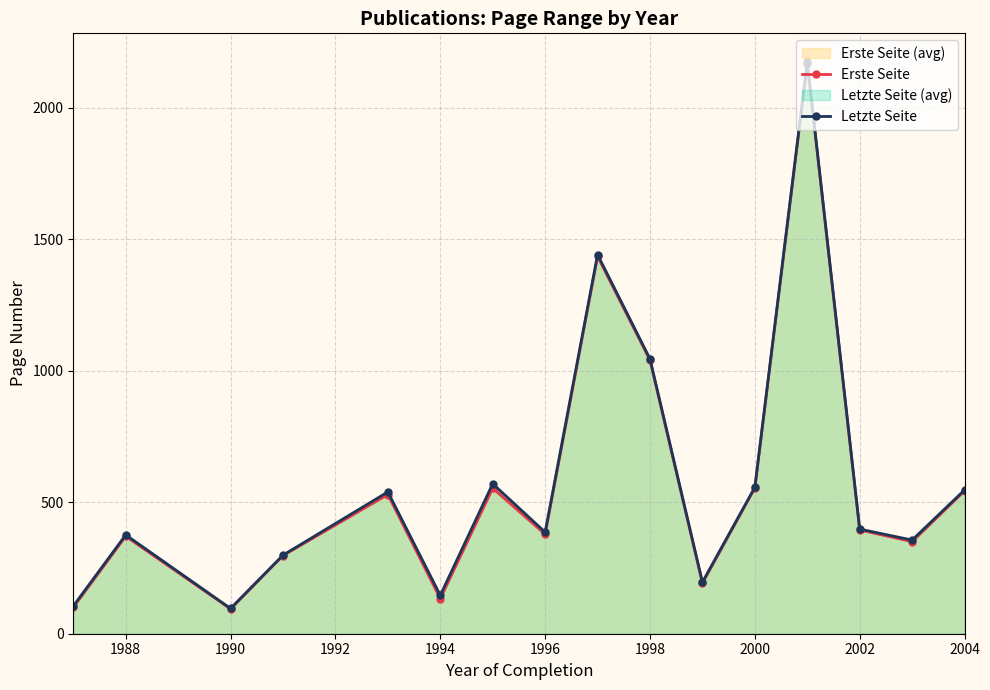

True or false: Erste Seite and Letzte Seite intersect in this chart.

False